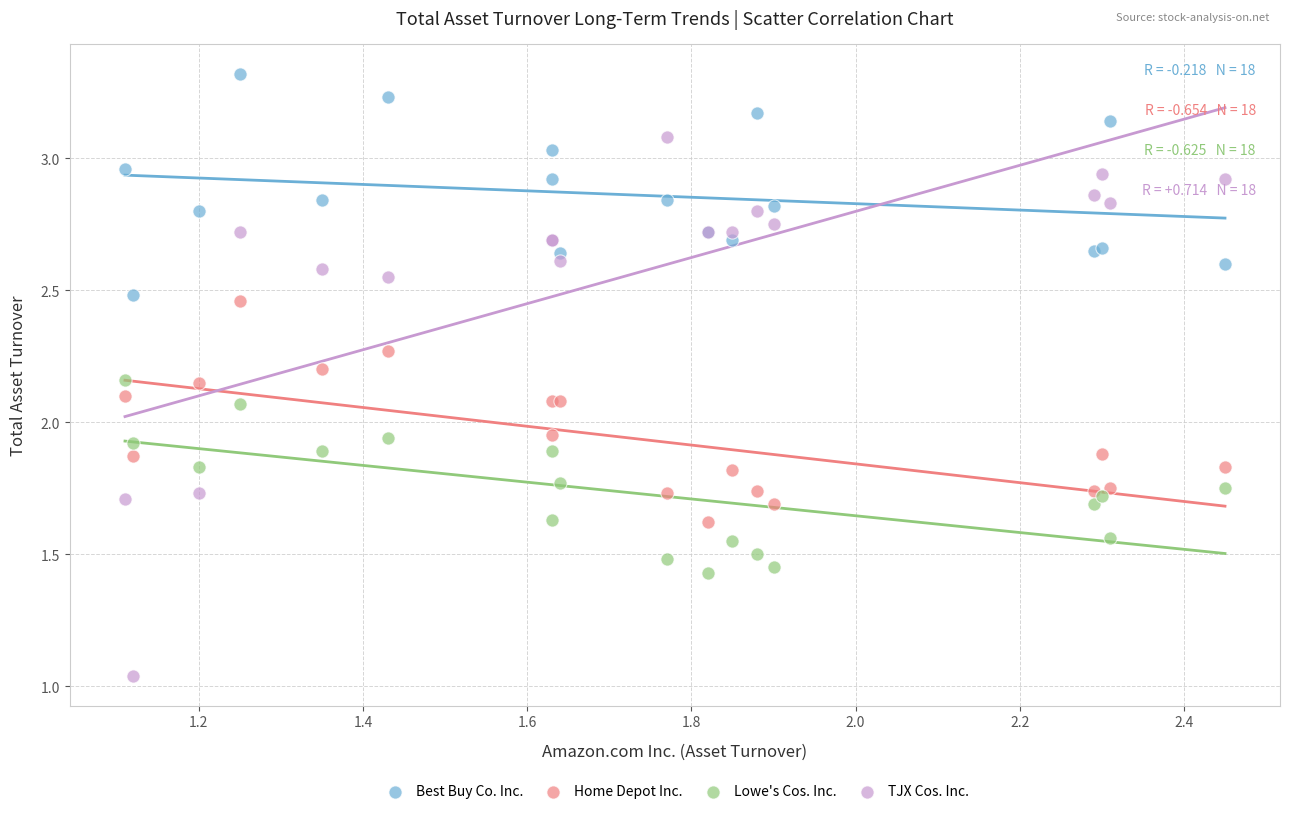

Which series contains the lowest Y value?

TJX Cos. Inc.